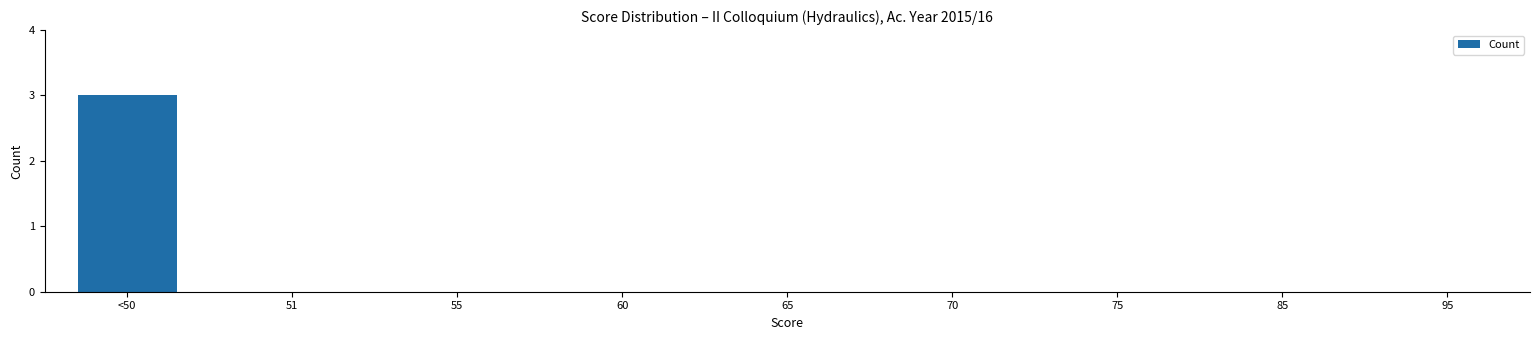

True or false: the data shows 3 at <50.

True